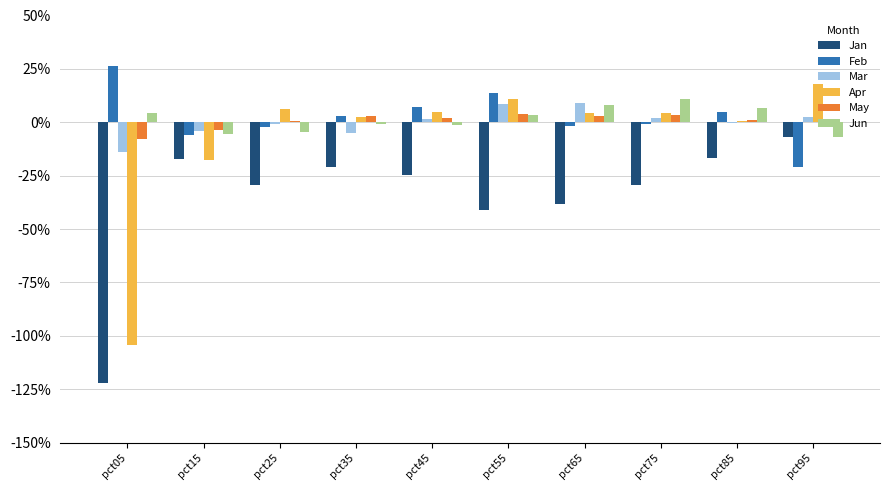

At which category is the sum across all series the highest?

pct55